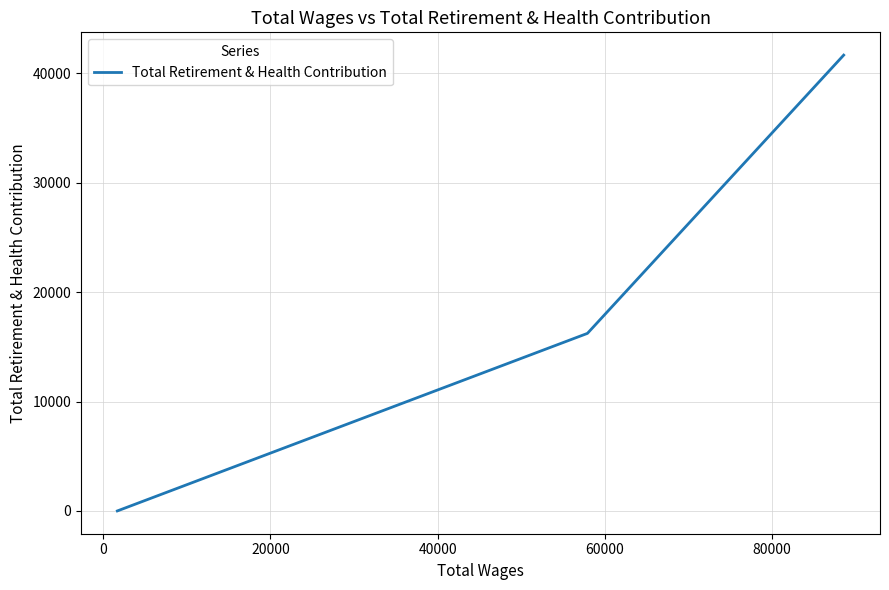

What is the average value?

19295